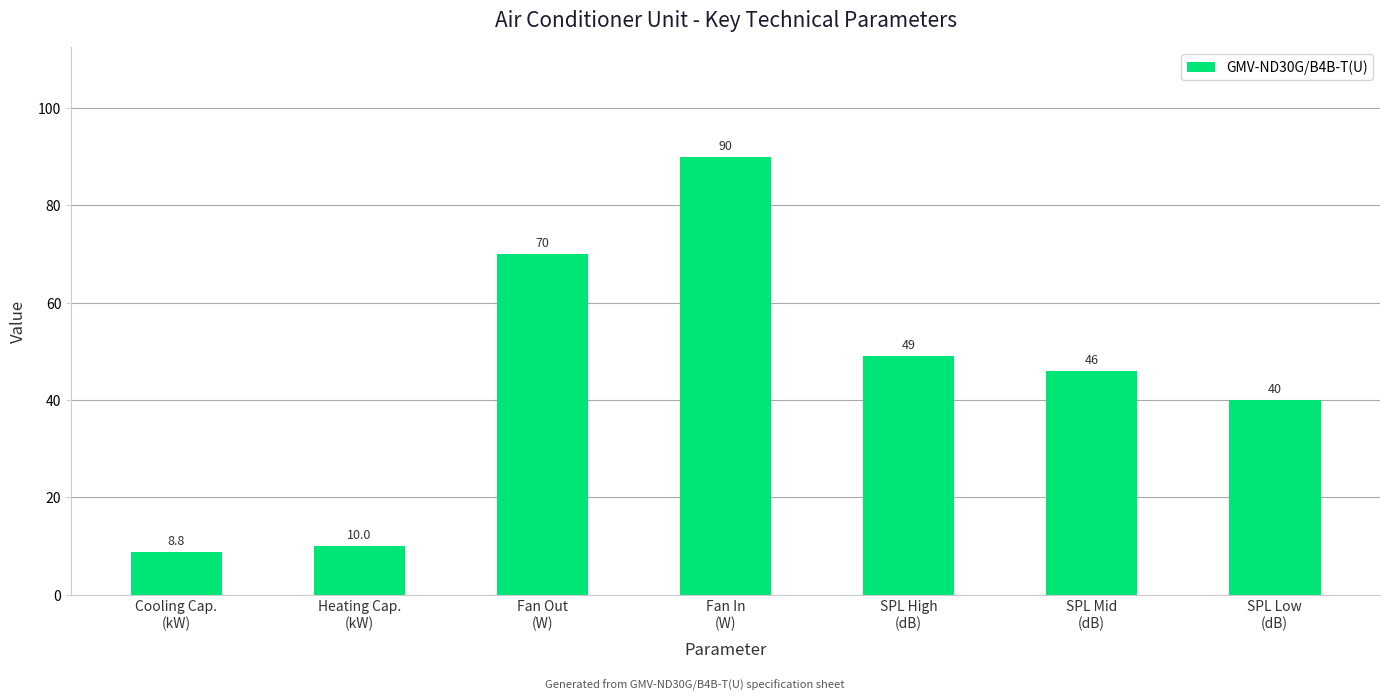

What is the difference between the maximum and minimum values?

81.2